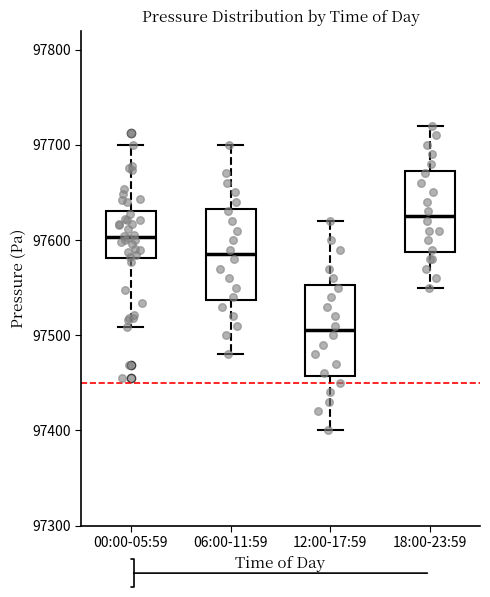

Where is the upper edge of the box for 06:00-11:59 on the y-axis? The values are not printed on the chart, so give them approximately, as read against the axis.

97630